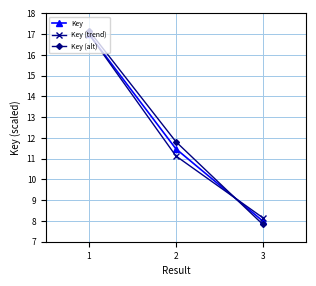

Rank the categories by Key (trend) value from highest to lowest.

1, 2, 3